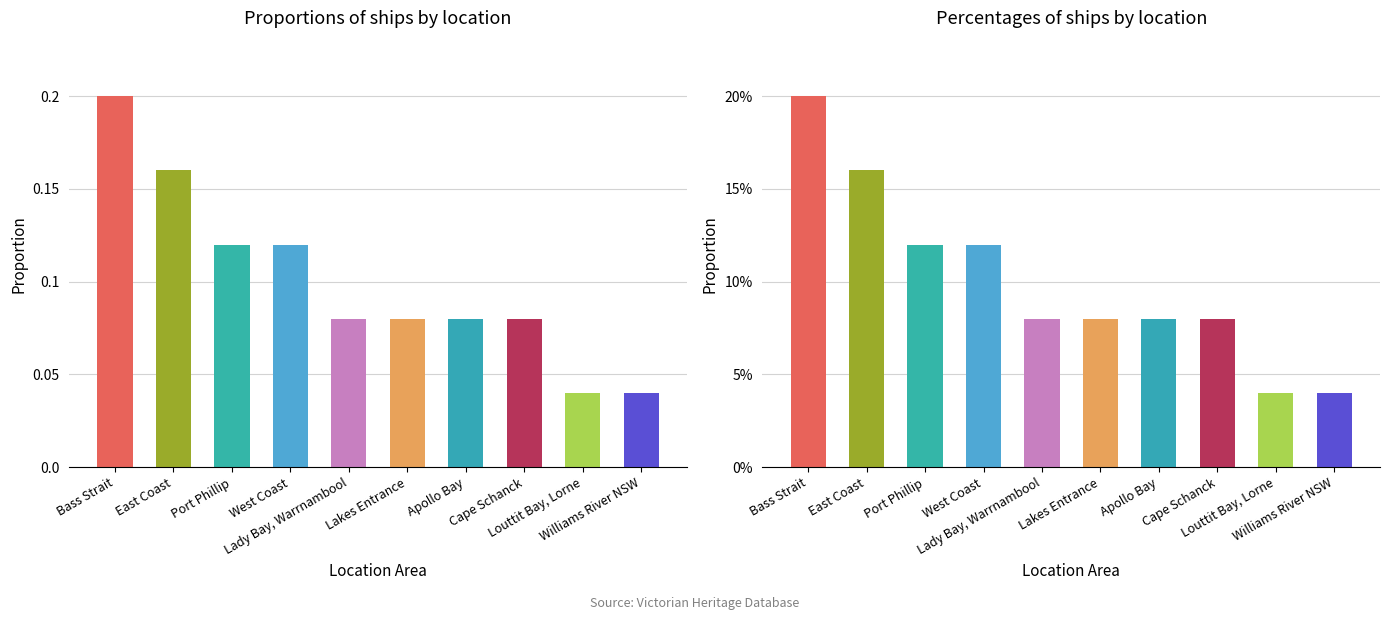

What is the ratio of the value at East Coast to the value at Bass Strait?

0.8